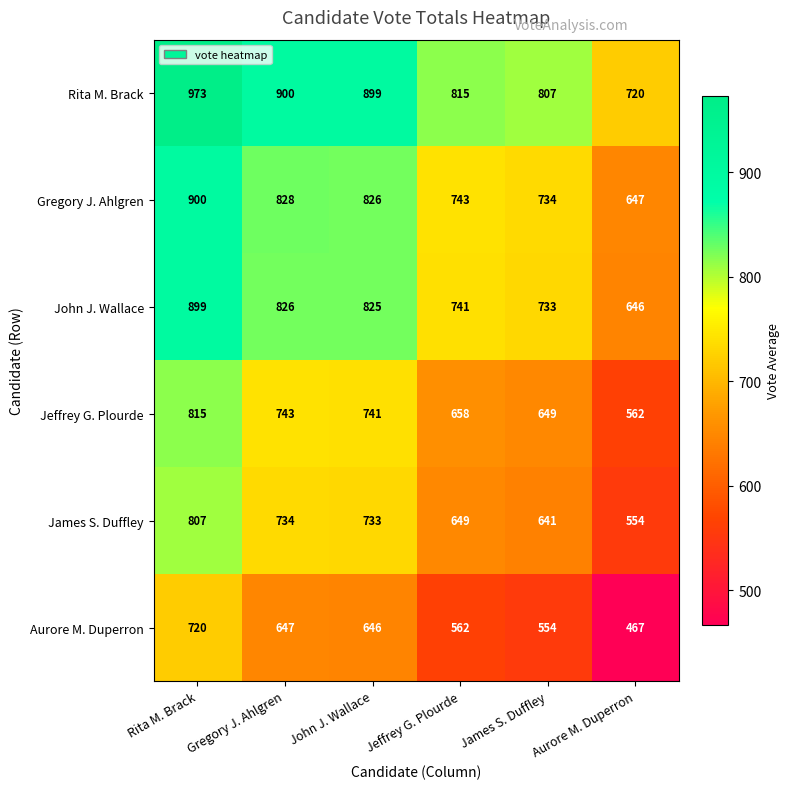

List the series in order of their peak value, lowest first.

Aurore M. Duperron, James S. Duffley, Jeffrey G. Plourde, John J. Wallace, Gregory J. Ahlgren, Rita M. Brack